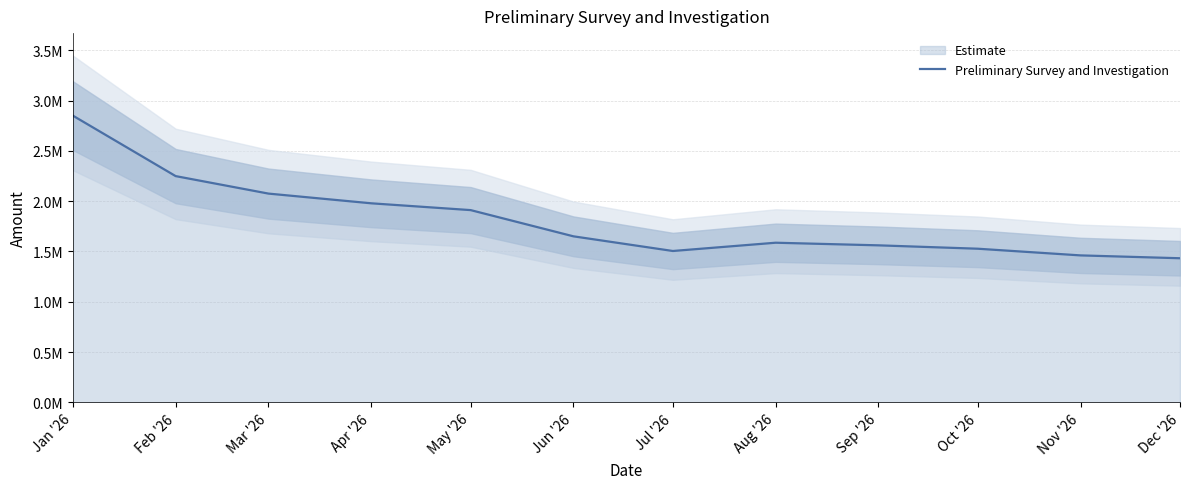

Reading left to right, transcribe all the data shown in this chart.

2851493.5	2250044.0	2076069.3	1979493.1	1911762.0	1650964.0	1505017.0	1587297.0	1561291.0	1527618.0	1461213.0	1432868.5